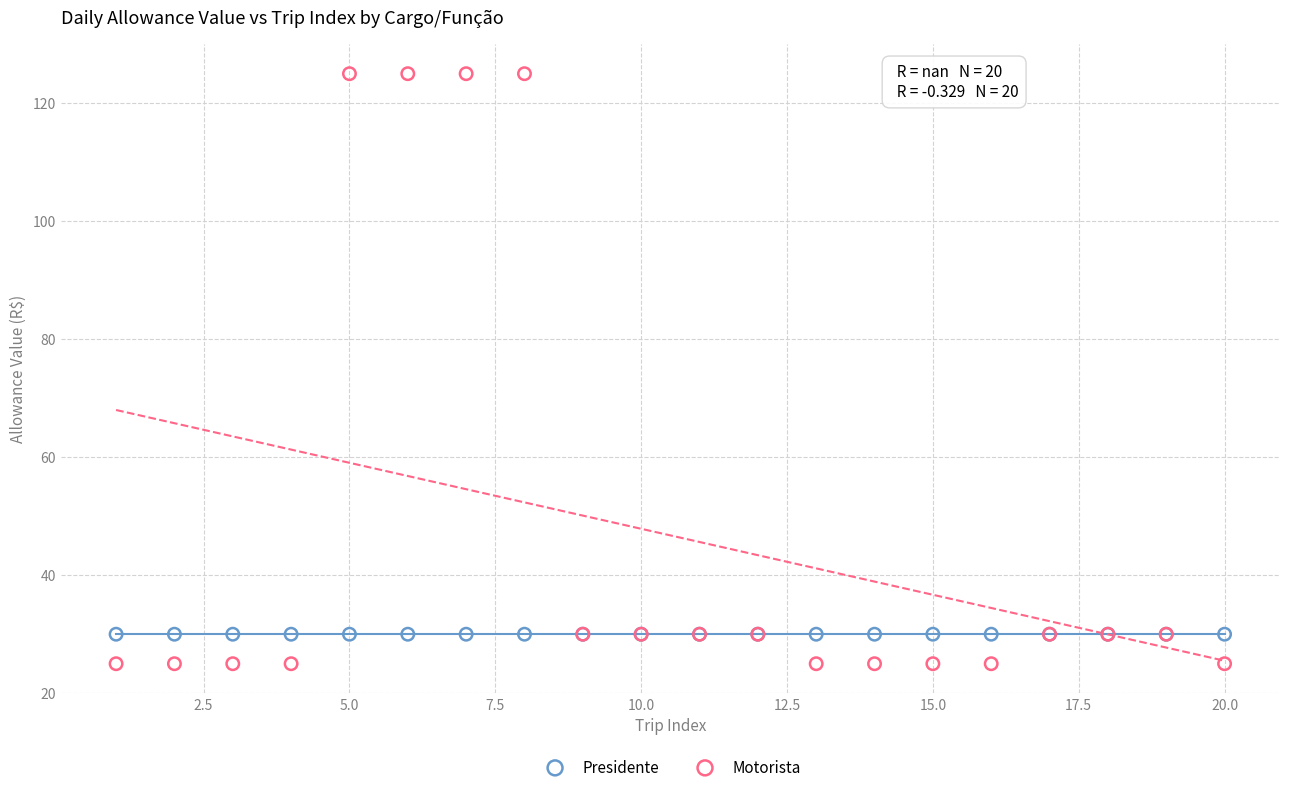

Which series reaches the maximum Y coordinate?

Motorista